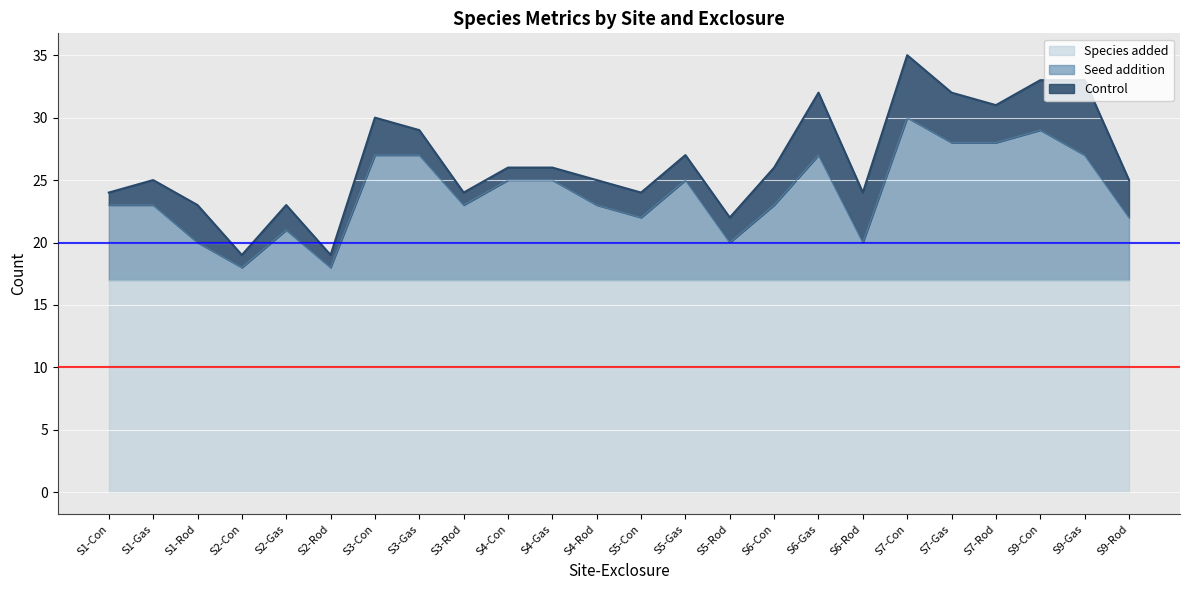

True or false: Control and Seed addition cross at least once.

True